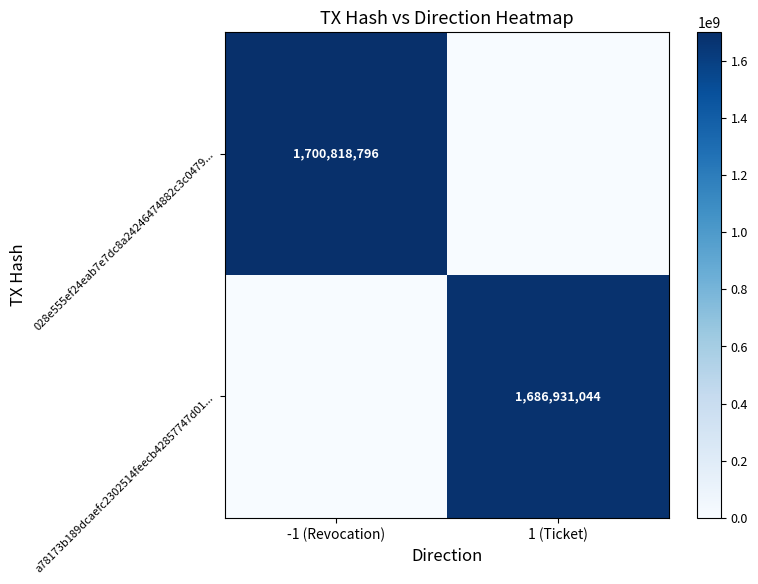

The 028e555ef24eab7e7dc8a24246474882c3c0479... series shows 1700818796 at -1 (Revocation). True or false?

True